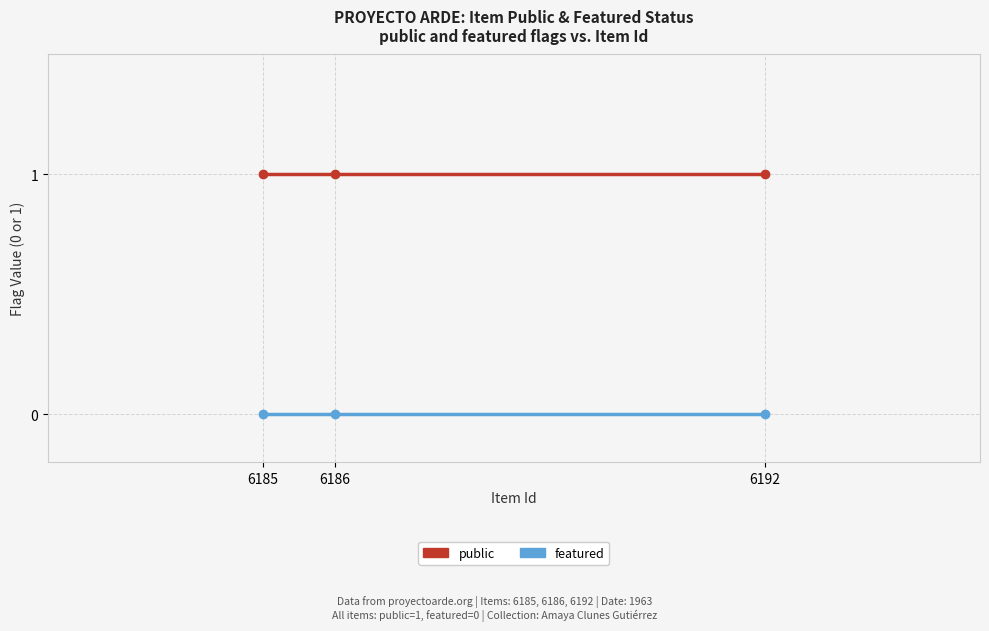

True or false: public has a value of 1 at 6186.

True